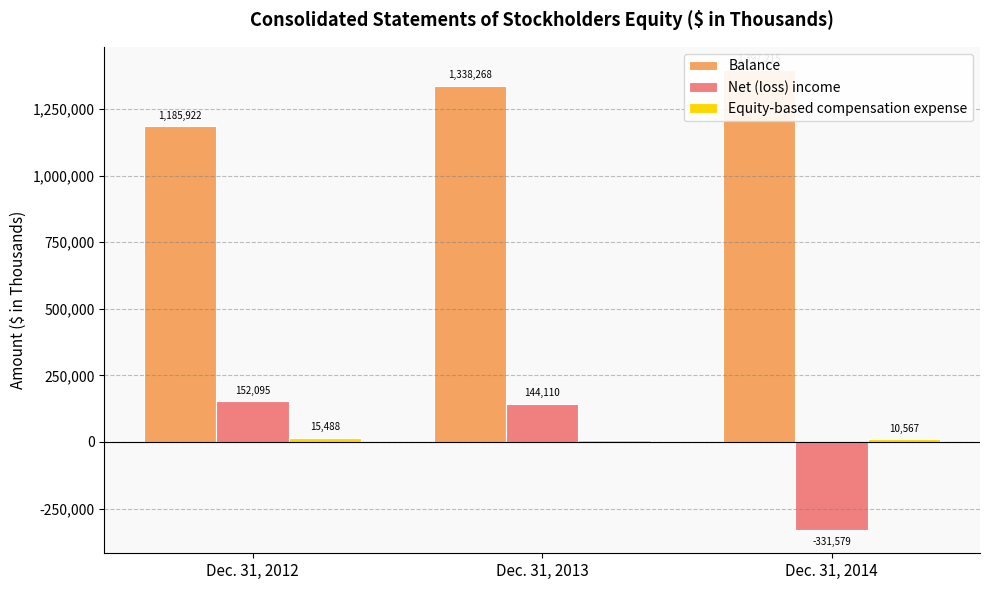

Rank the series at Dec. 31, 2012 from lowest to highest value.

Equity-based compensation expense, Net (loss) income, Balance